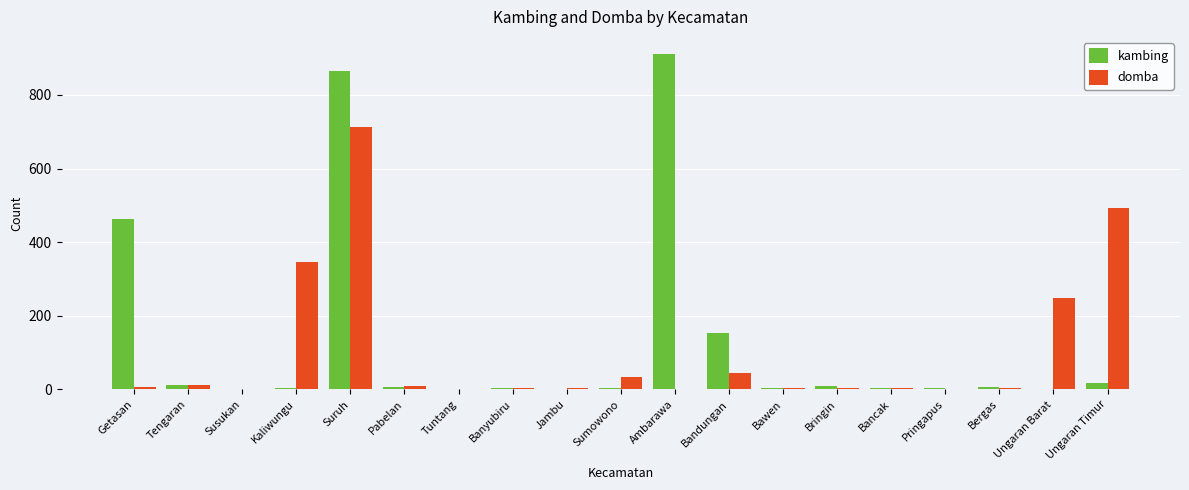

What is the total value across all series at Bandungan?

198.2